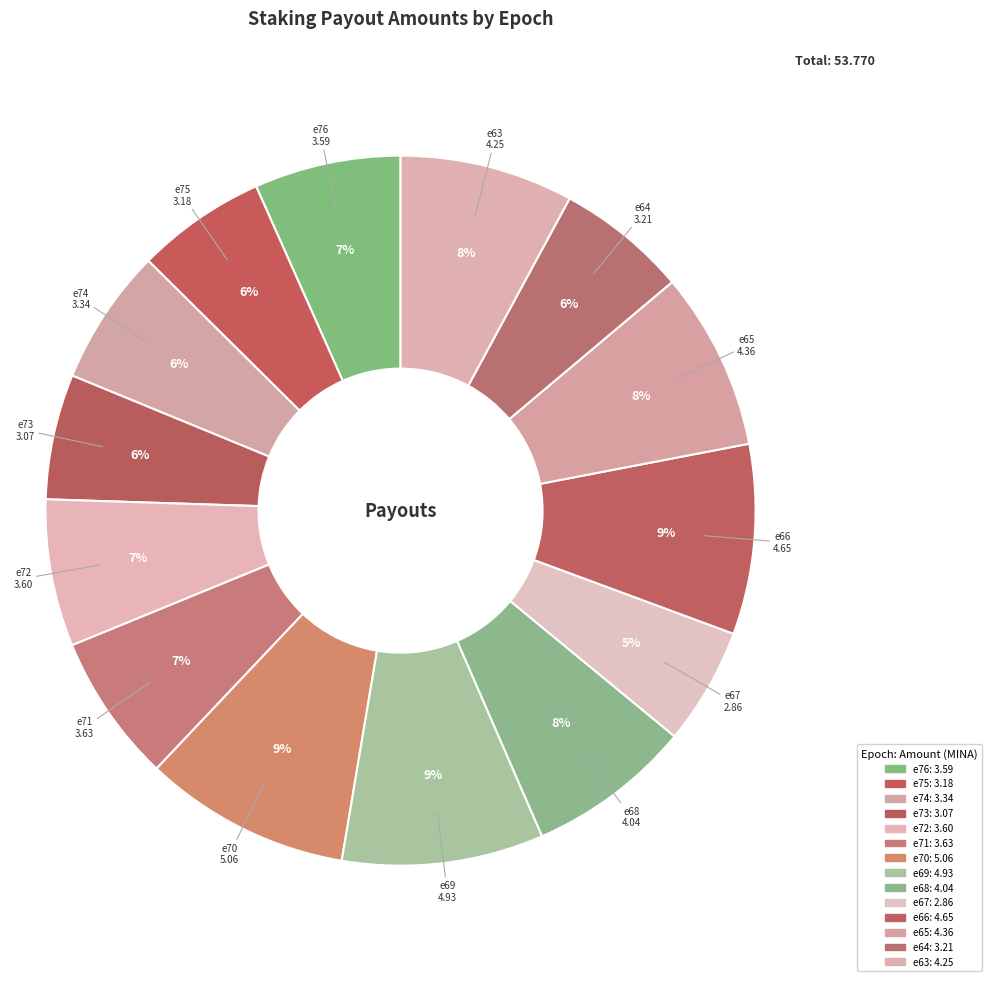

What is the change in value from e66 to e65?

-0.3